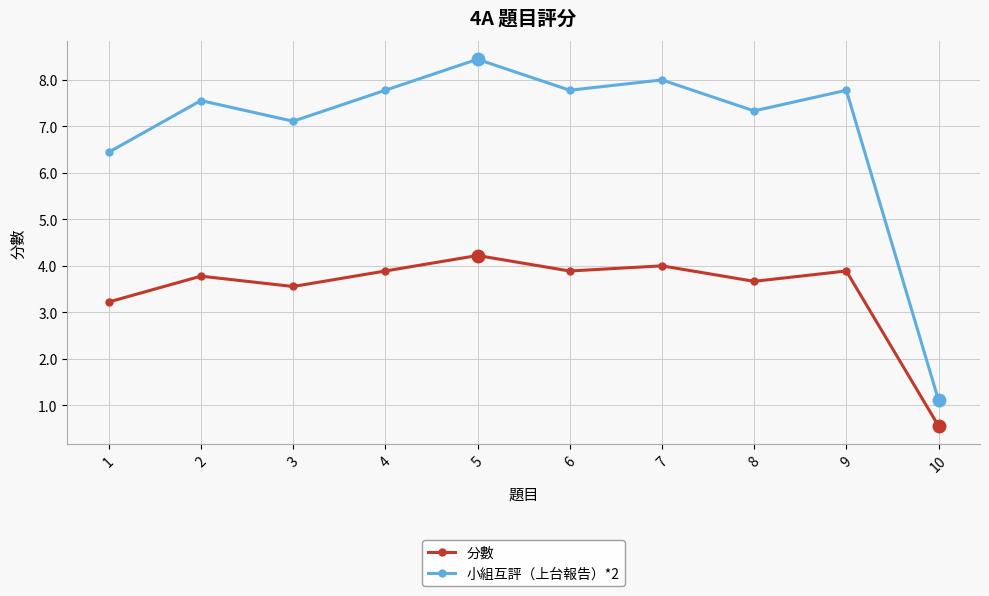

Between 1 and 9, which series saw the biggest shift?

小組互評（上台報告）*2